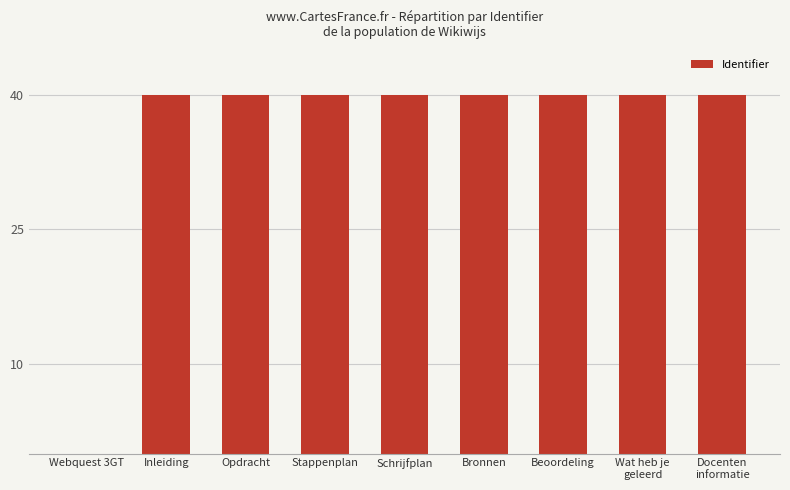

True or false: the data shows 39.9 at Opdracht.

True